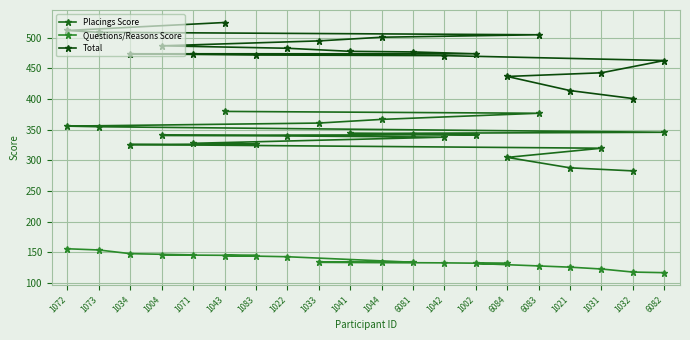

At how many categories does at least one series exceed 440?

17